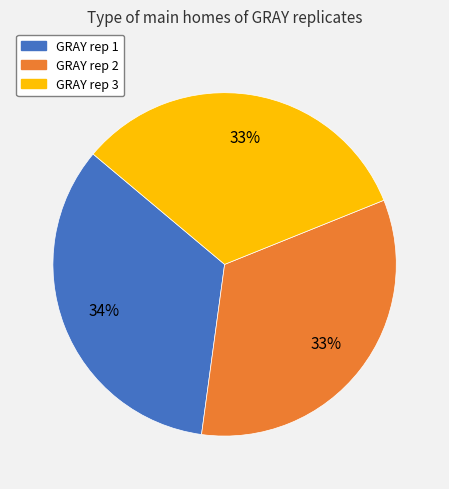

Does any single category account for the majority?

No